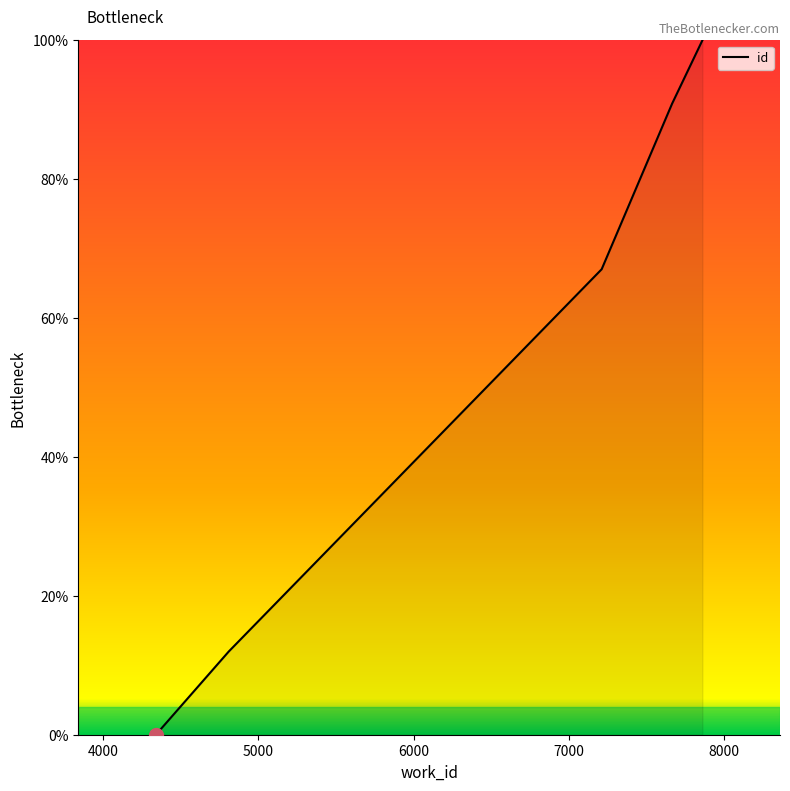

How many values are below 67?

2